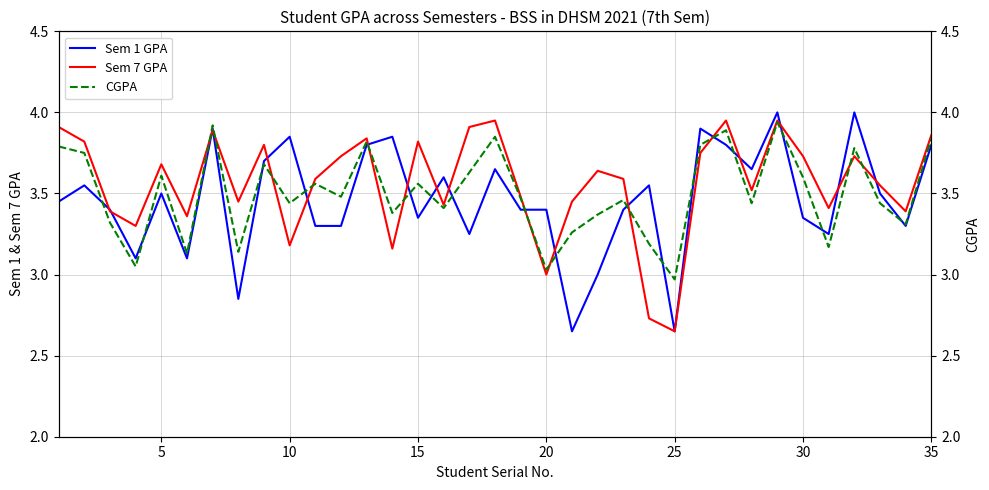

Which series has the largest range (max minus min)?

Sem 1 GPA